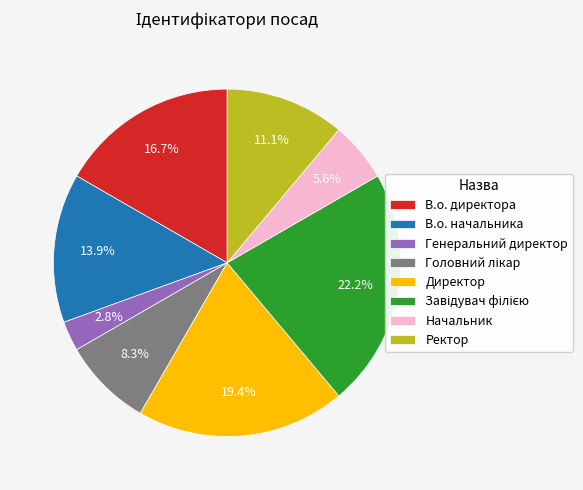

Which has a higher value, В.о. директора or Директор?

Директор